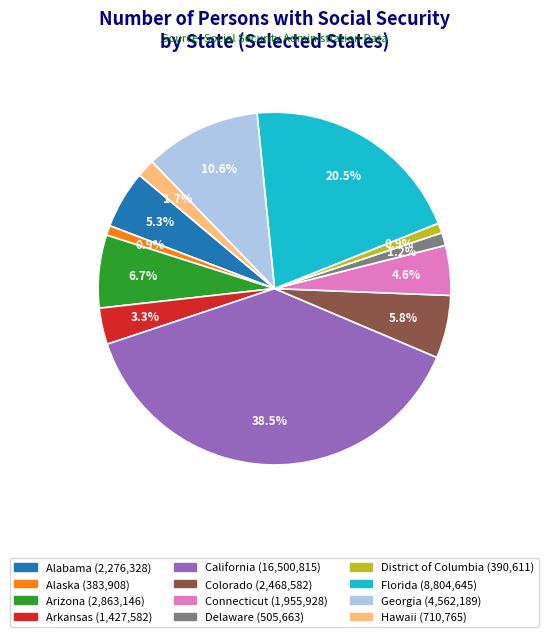

How many slices are in this pie chart?

12